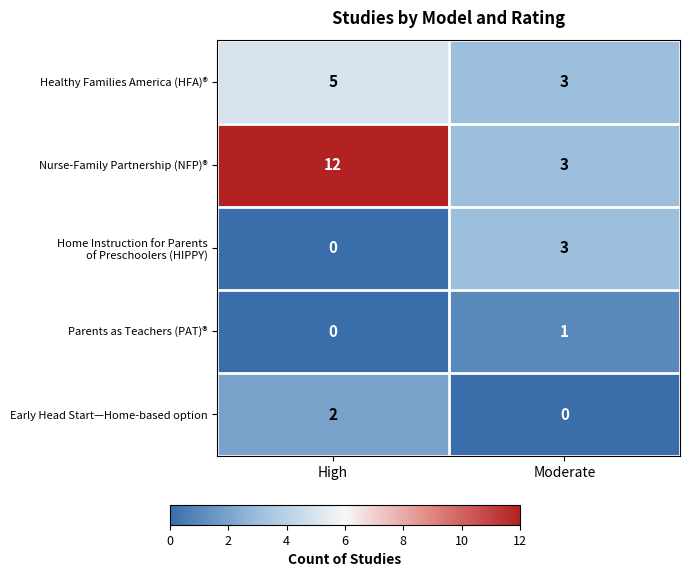

Which series has the largest total across all categories?

Nurse-Family Partnership (NFP)®